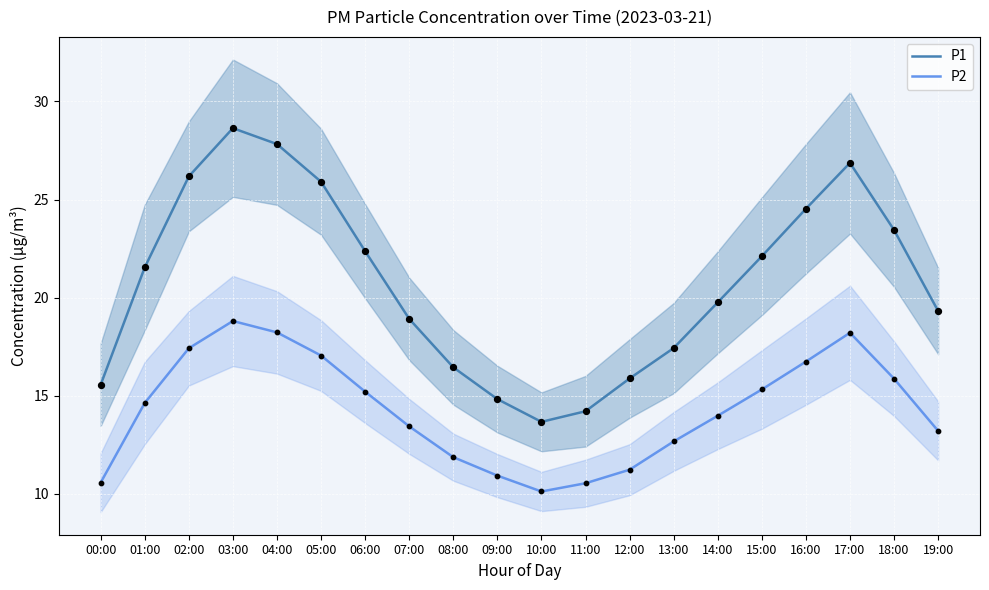

Is the value of P1 at 12:00 greater than the value of P2 at 09:00?

Yes